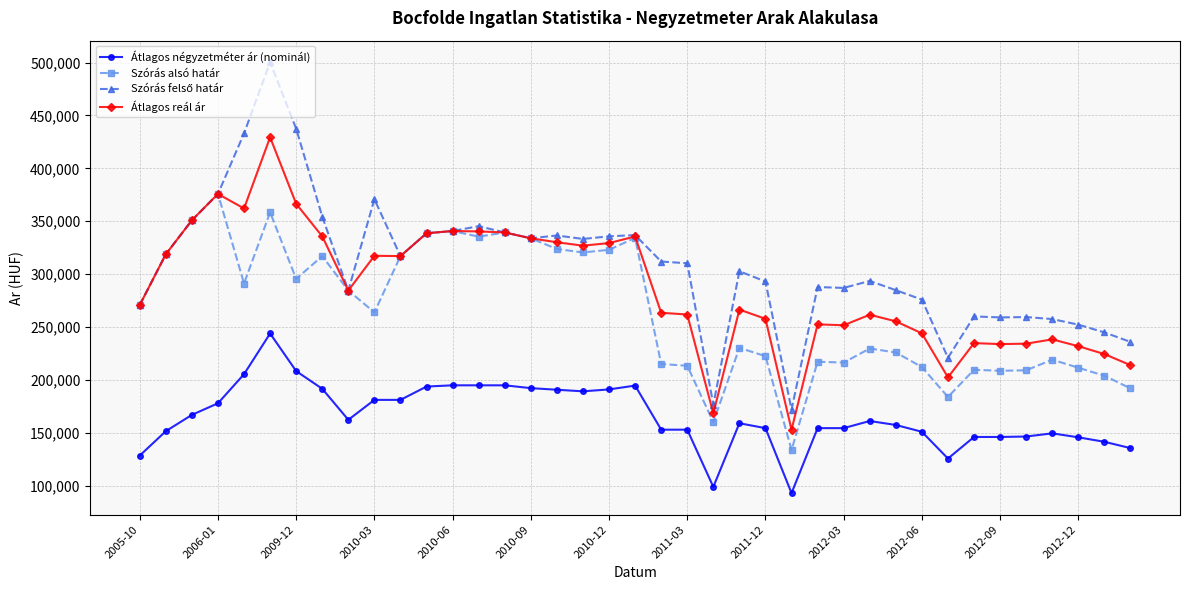

What is the value of the Szórás alsó határ point at the 7th from the left?

295579